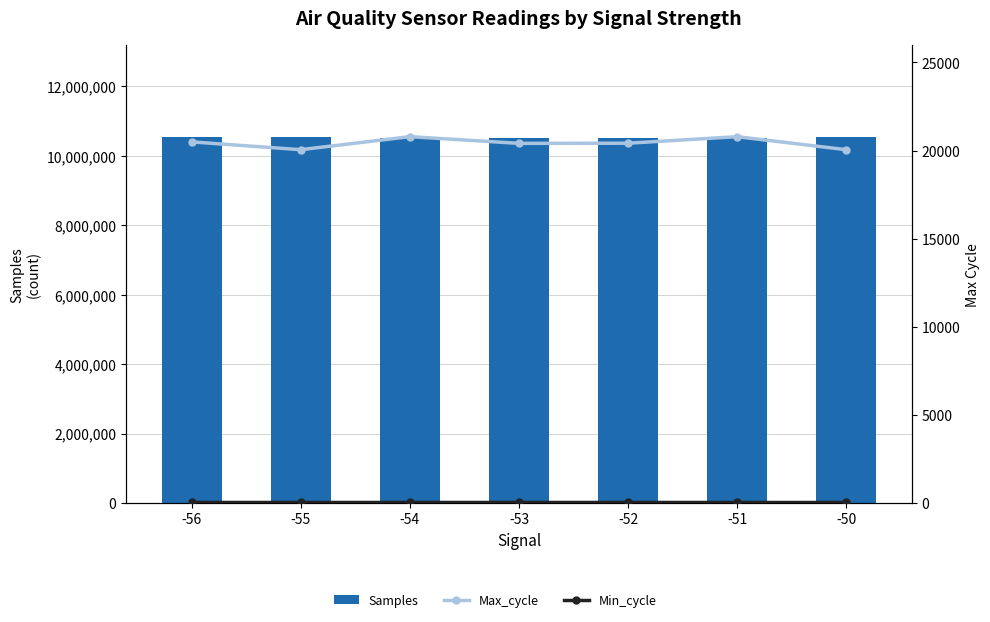

At which category does the chart reach its peak across all series?

-50